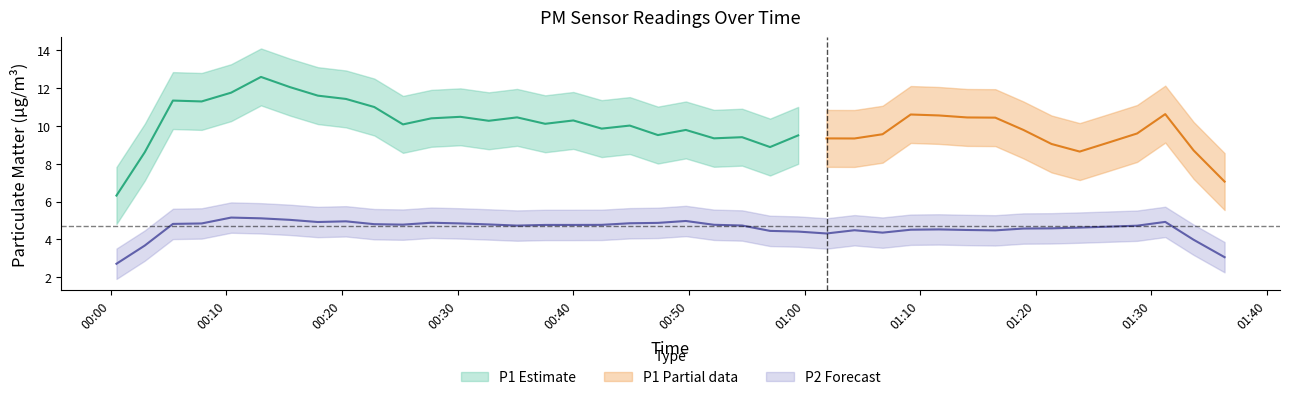

Read the P2 value at 17.

4.7